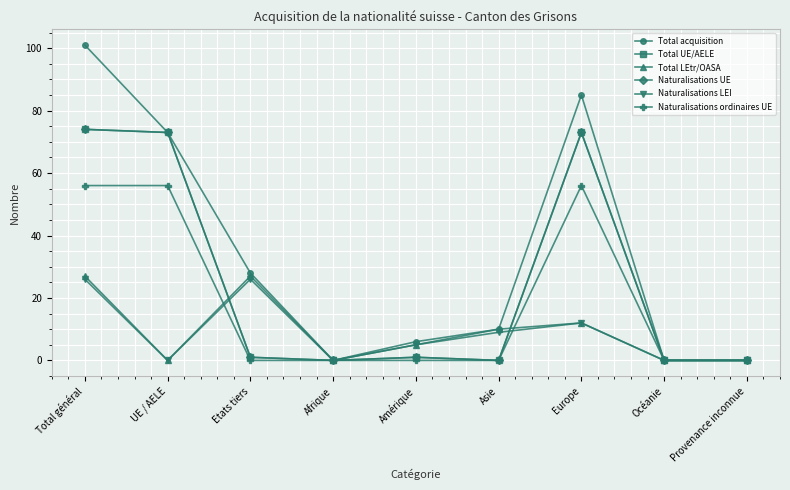

At which label does Total LEtr/OASA first exceed 5?

Total général